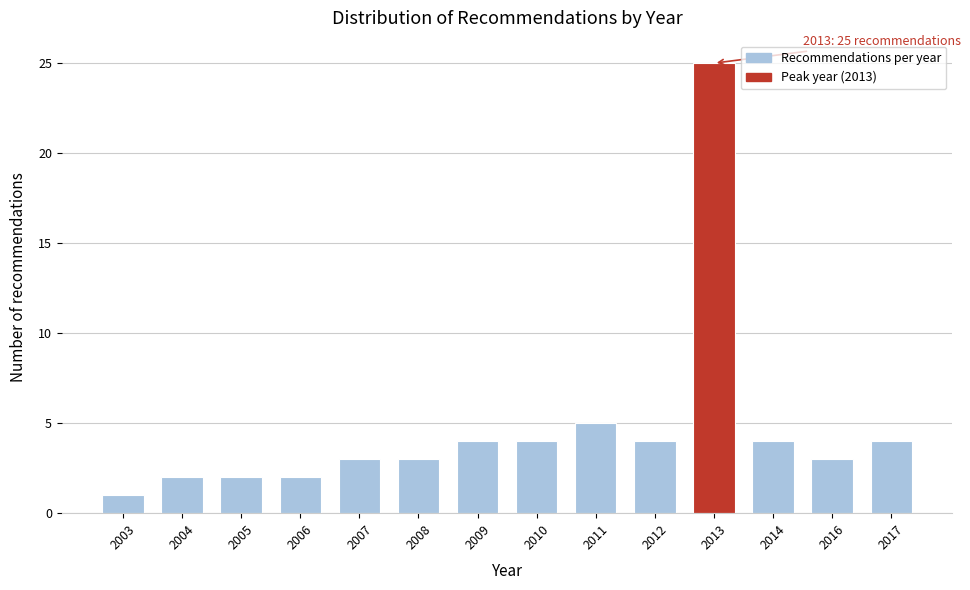

Reading right to left, extract all data points from this chart.

4	3	4	25	4	5	4	4	3	3	2	2	2	1